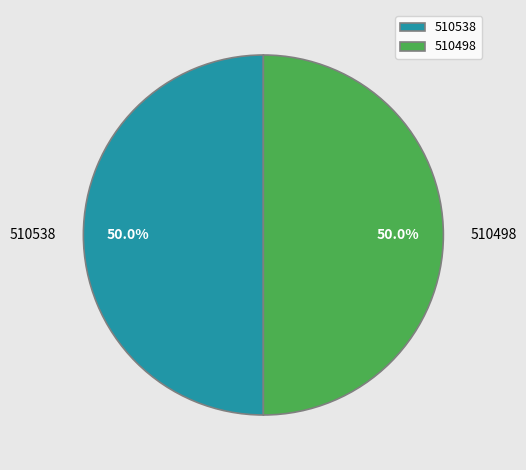

What is the ratio of the value at 510498 to the value at 510538?

1.0